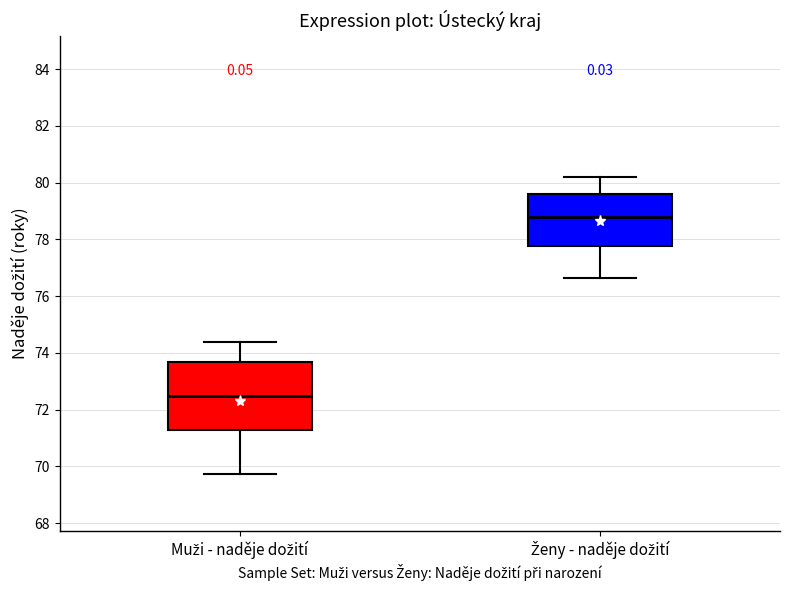

Where does the lower whisker of the box for Ženy - naděje dožití end on the y-axis? The values are not printed on the chart, so give them approximately, as read against the axis.

76.6